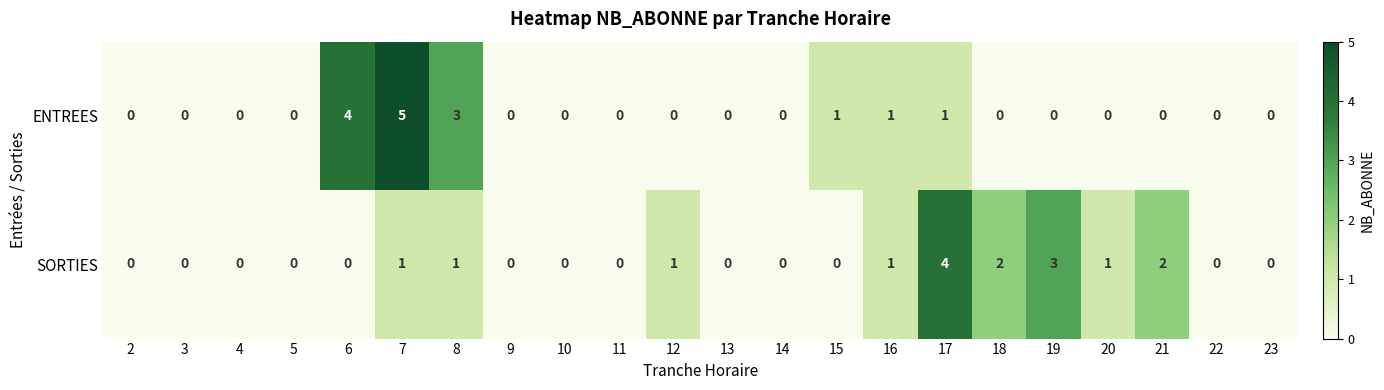

Rank the series by their maximum value, from highest to lowest.

ENTREES, SORTIES